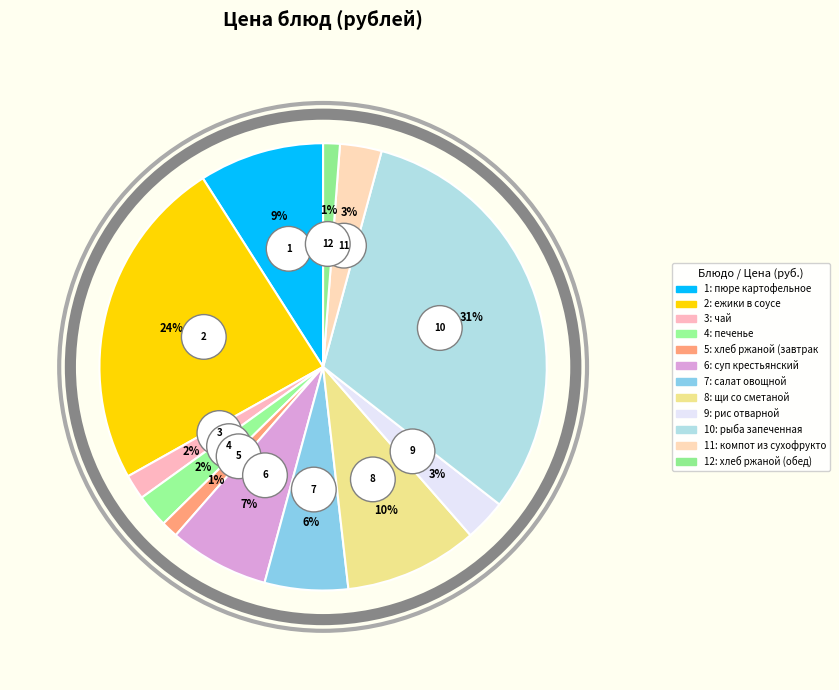

To the nearest percent, what is the difference between the largest and smallest slice percentages?

30%